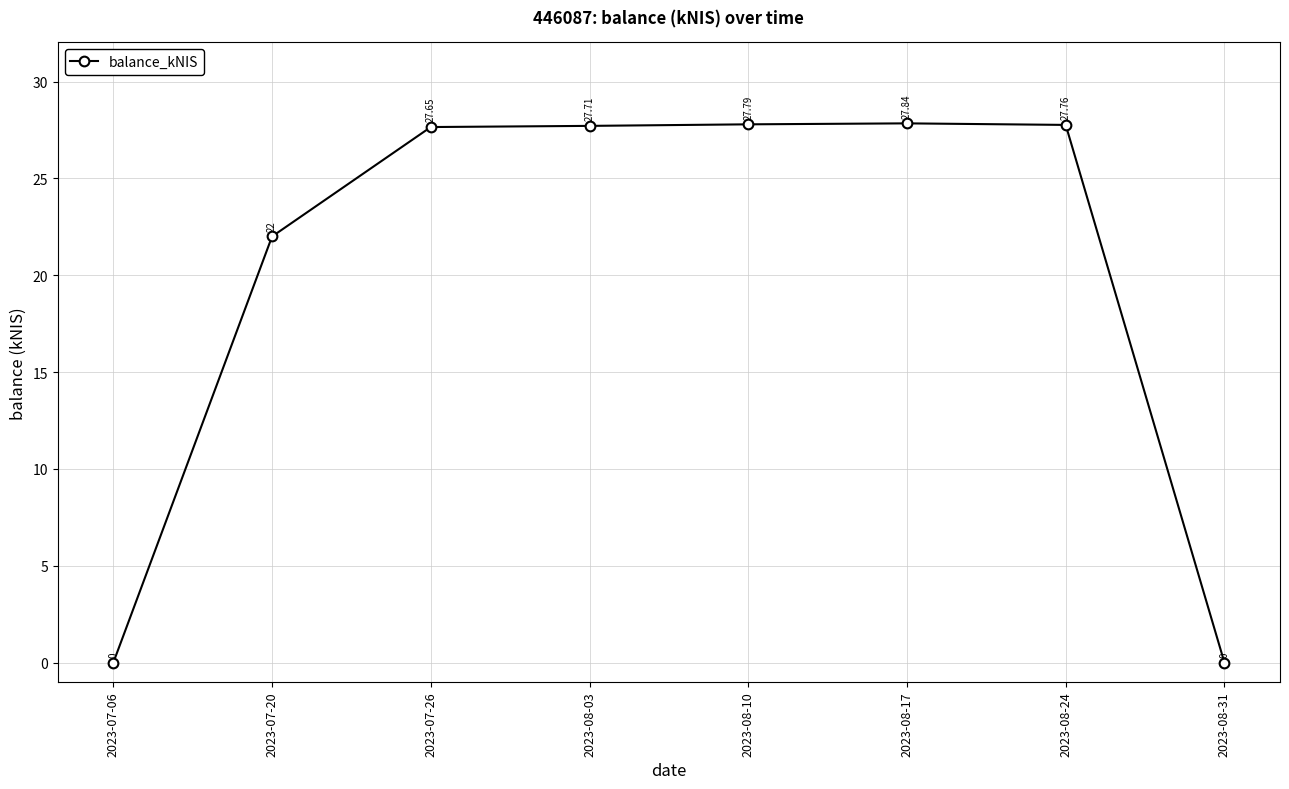

Is this an area chart (filled region under the line)?

No